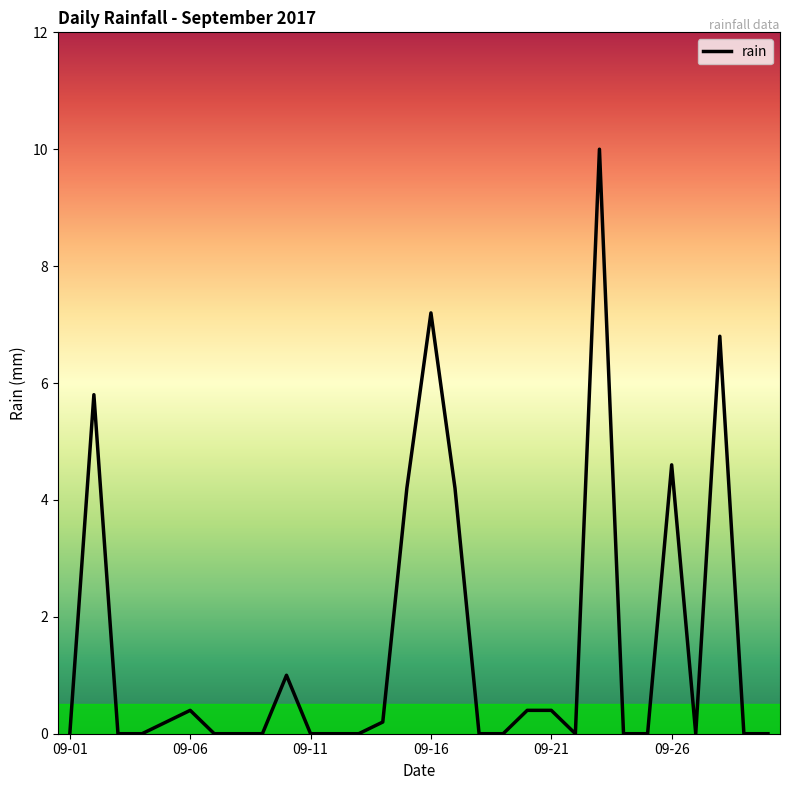

What is the maximum value shown in the chart?

10.0